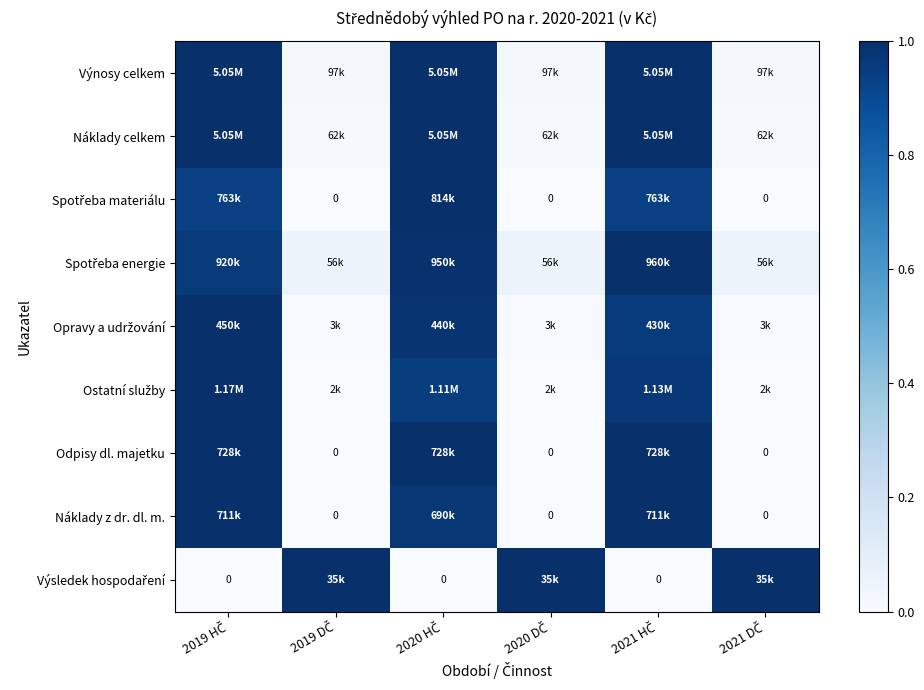

At which category is the sum across all series the highest?

2019 HČ